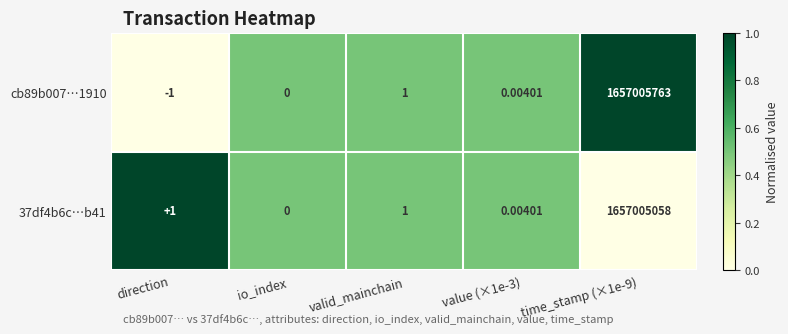

Where is cb89b007…1910 nearest to the value 828502881?

valid_mainchain